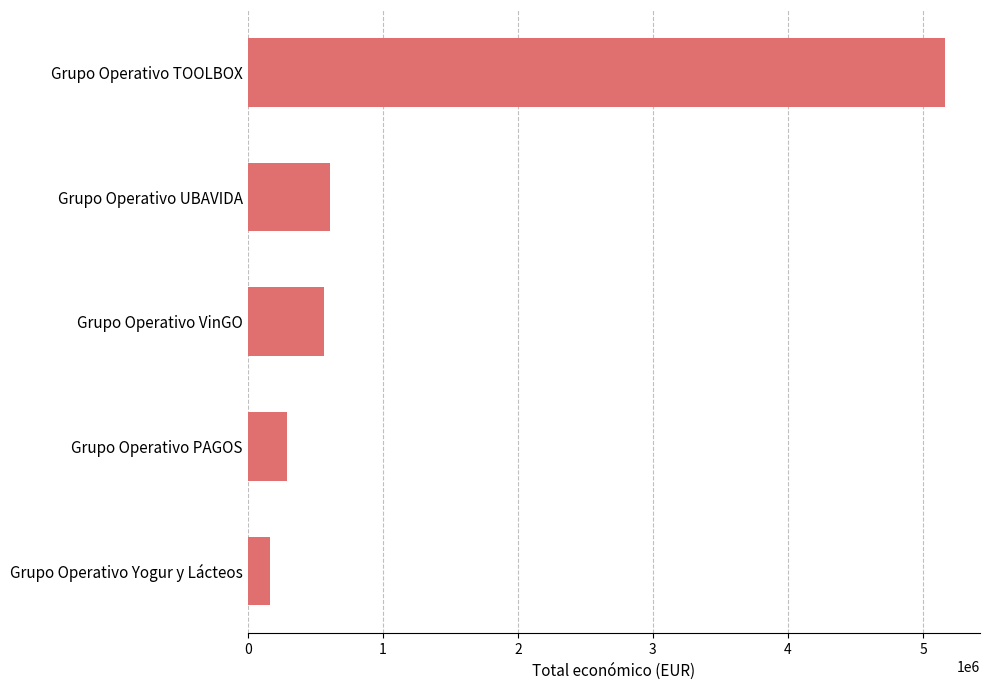

True or false: the data shows 7143270 at Grupo Operativo TOOLBOX.

False